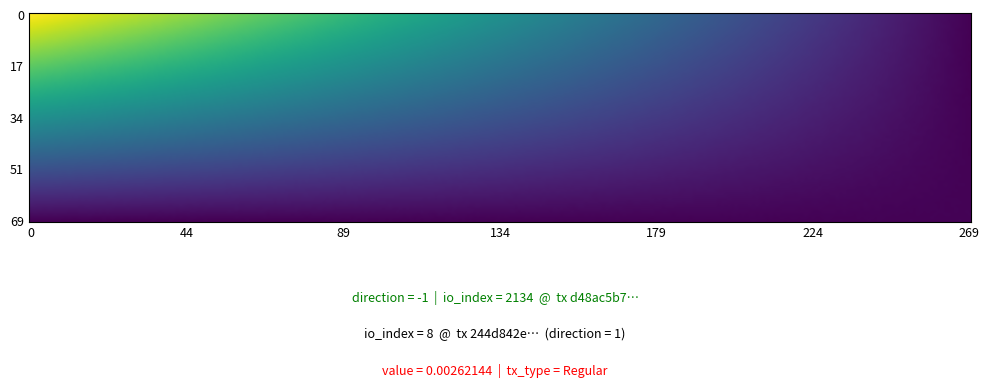

Where is 244d842eee85cf126e66087a35445fd64f8aed8 nearest to the value 4?

direction